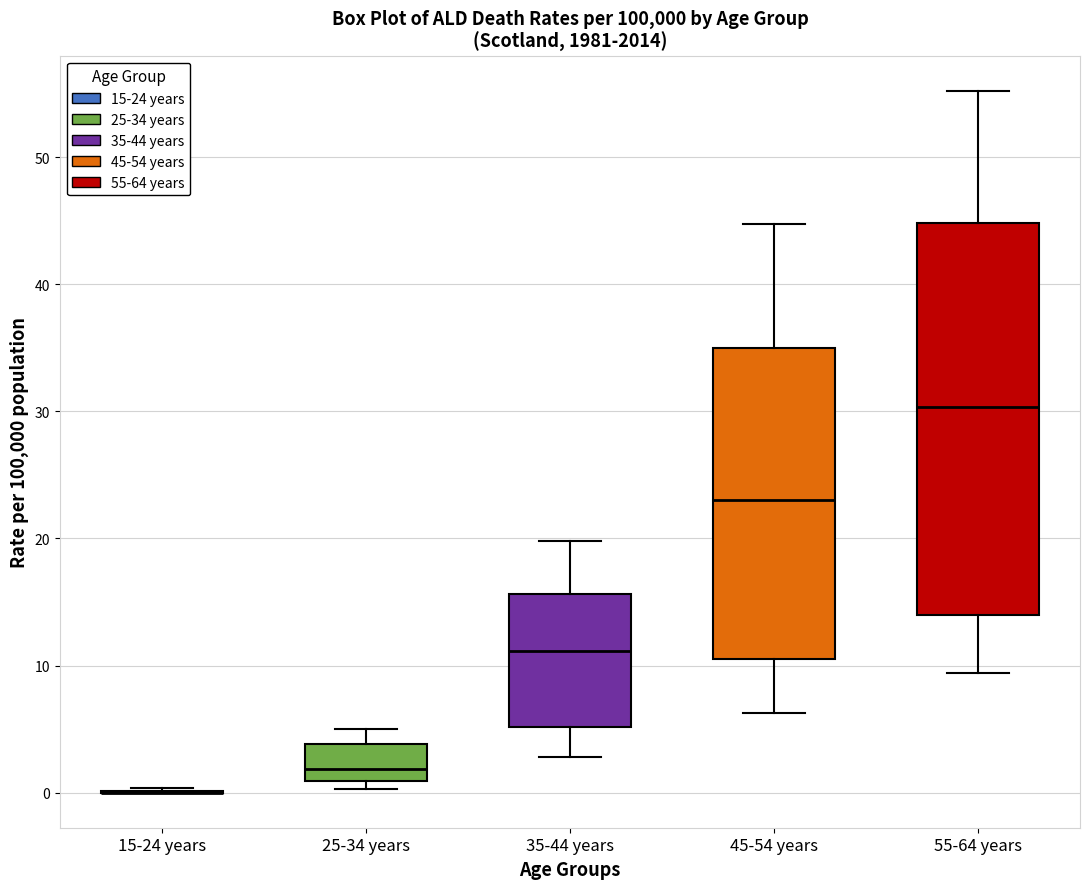

Reading left to right, read every box against the y-axis: the position of its median line, the range the box covers, and the ends of its whiskers. The values are not printed on the chart, so give them approximately, as read against the axis.

15-24 years: box collapsed to a line at 0, whiskers 0 to 0
25-34 years: median 2, box 1 to 4, whiskers 0 to 5
35-44 years: median 11, box 5 to 16, whiskers 3 to 20
45-54 years: median 23, box 11 to 35, whiskers 6 to 45
55-64 years: median 30, box 14 to 45, whiskers 9 to 55